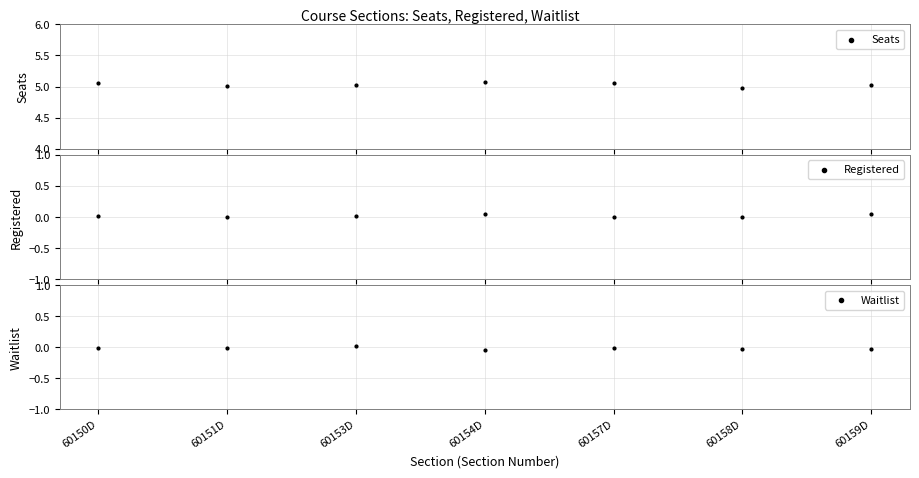

Which series contains the lowest Y value?

Waitlist